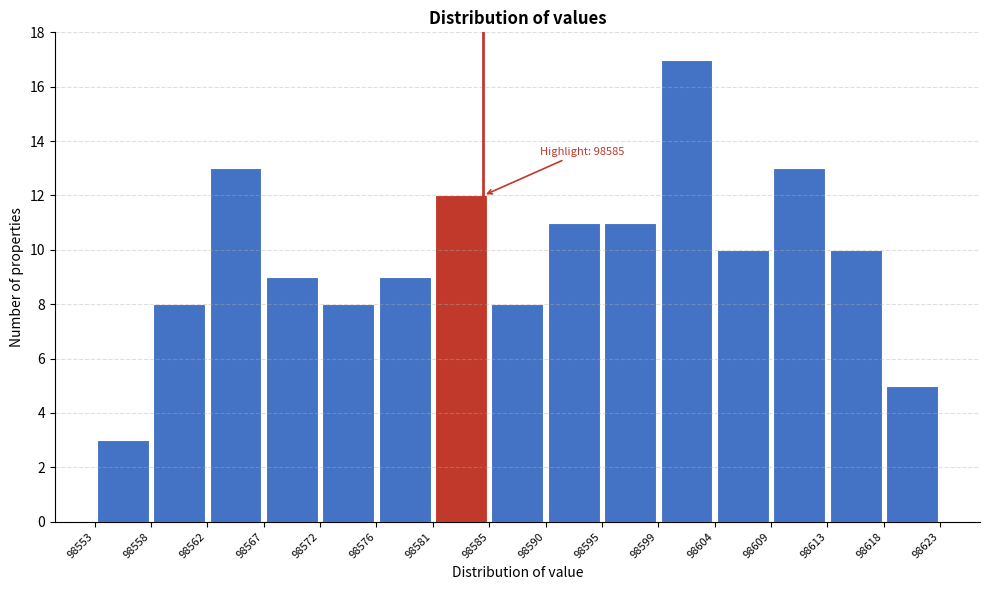

Which range on the x-axis has the tallest bar?

98599 to 98604